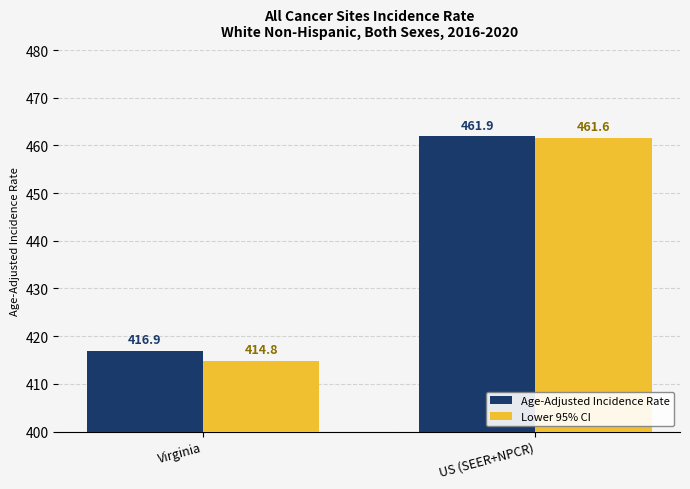

Are the bars grouped side by side (vs. stacked)?

Yes